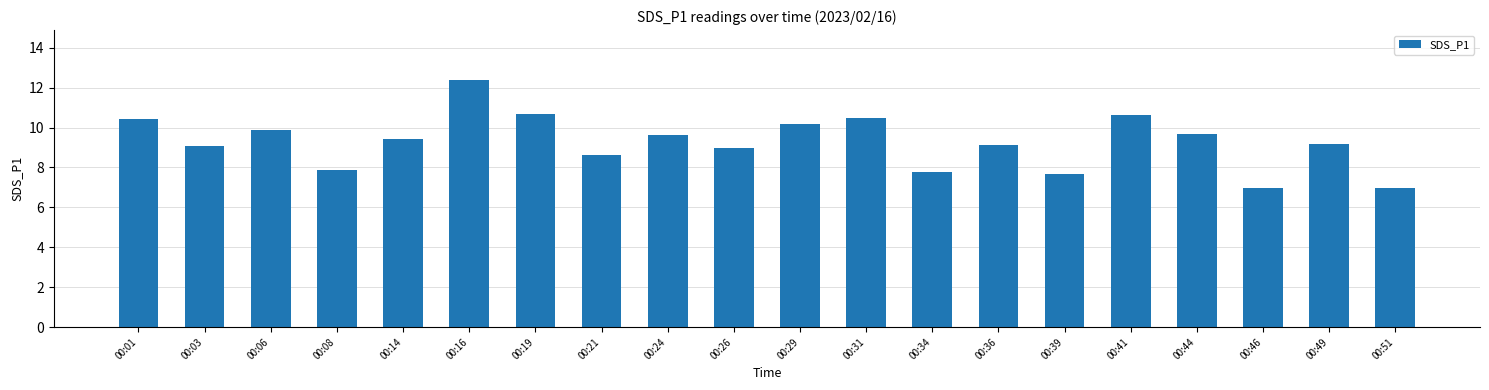

What is the average value?

9.3